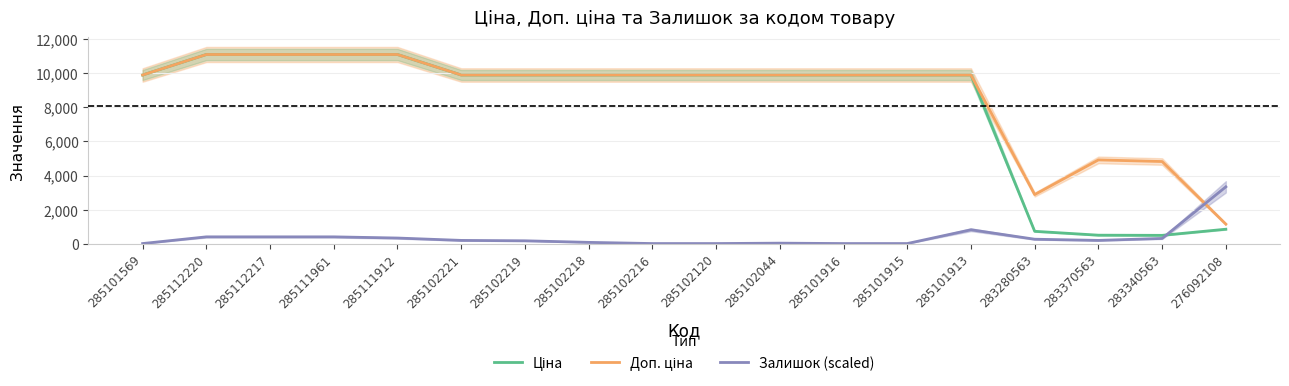

Reading left to right, what are all the values shown in this chart?

Ціна: 285101569=9908.5	285112220=11113.6	285112217=11113.6	285111961=11113.6	285111912=11113.6	285102221=9908.5	285102219=9908.5	285102218=9908.5	285102216=9908.5	285102120=9908.5	285102044=9908.5	285101916=9908.5	285101915=9908.5	285101913=9908.5	283280563=719.6	283370563=491.7	283340563=482.1	276092108=842.8
Доп. ціна: 285101569=9908.5	285112220=11113.6	285112217=11113.6	285111961=11113.6	285111912=11113.6	285102221=9908.5	285102219=9908.5	285102218=9908.5	285102216=9908.5	285102120=9908.5	285102044=9908.5	285101916=9908.5	285101915=9908.5	285101913=9908.5	283280563=2878.5	283370563=4917.4	283340563=4821.4	276092108=1142.1
Залишок (scaled): 285101569=0.0	285112220=393.6	285112217=393.6	285111961=393.6	285111912=324.1	285102221=185.2	285102219=162.1	285102218=69.5	285102216=0.0	285102120=0.0	285102044=23.2	285101916=0.0	285101915=0.0	285101913=810.4	283280563=254.7	283370563=185.2	283340563=301.0	276092108=3334.1